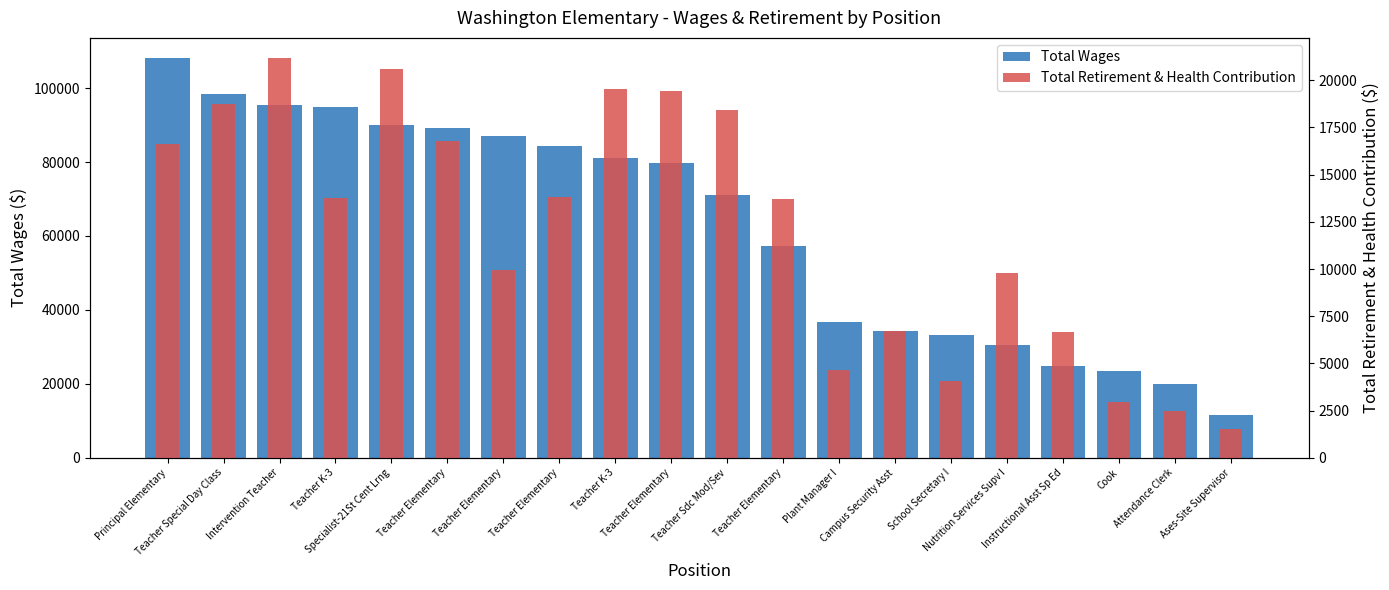

Rank the series by their average value, from lowest to highest.

Total Retirement & Health Contribution, Total Wages